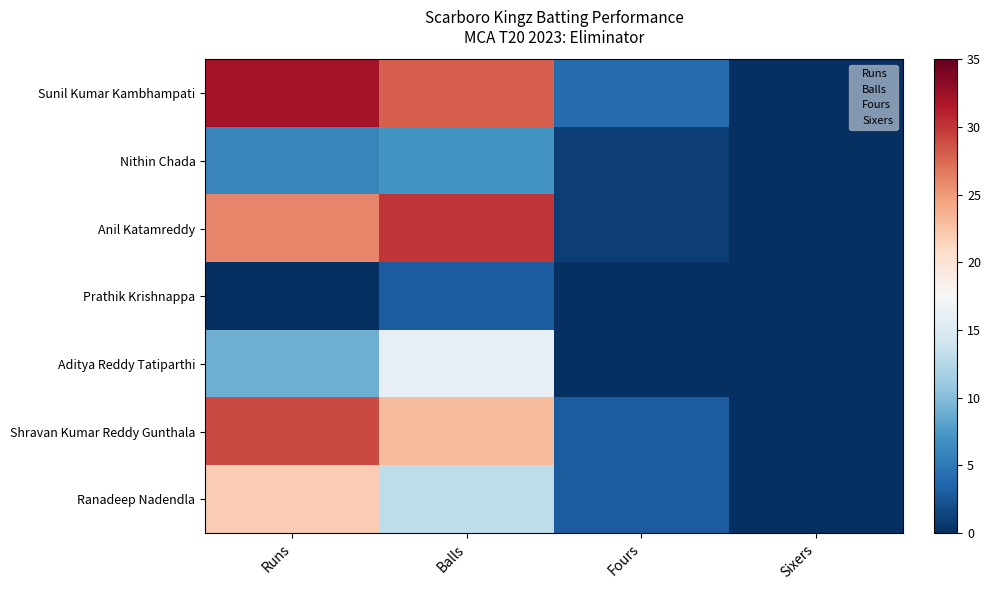

The Aditya Reddy Tatiparthi series shows 16 at Balls. True or false?

True